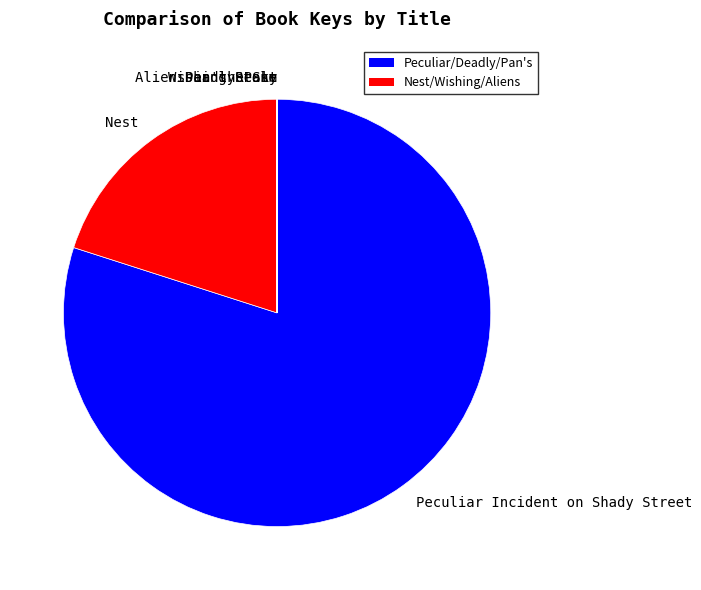

Does Peculiar Incident on Shady Street account for over 50% of the chart?

Yes